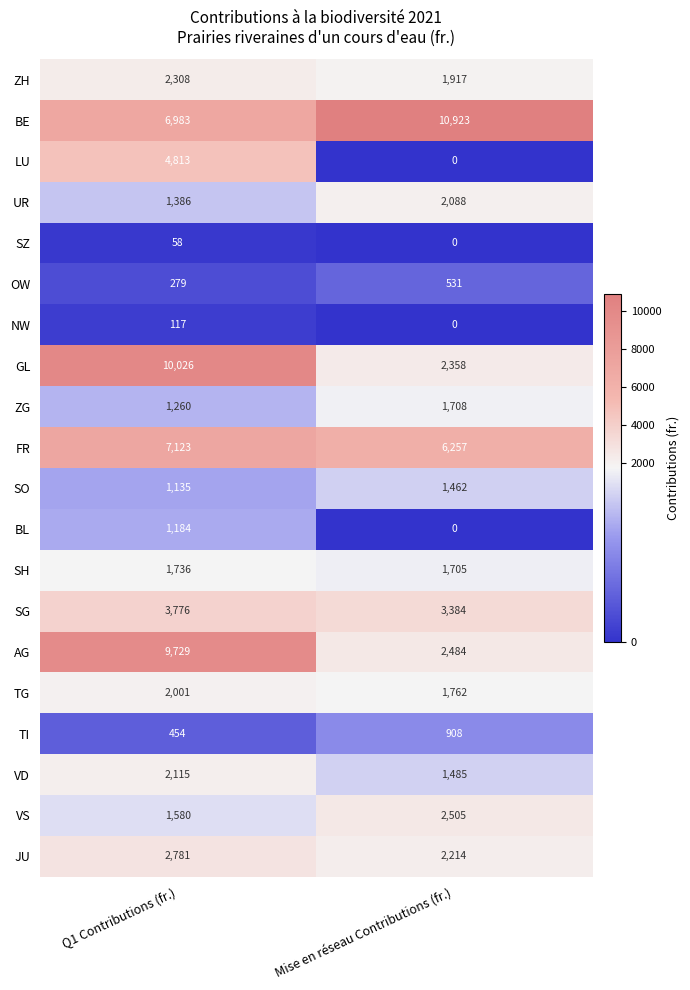

How many categories are shown in the chart?

2